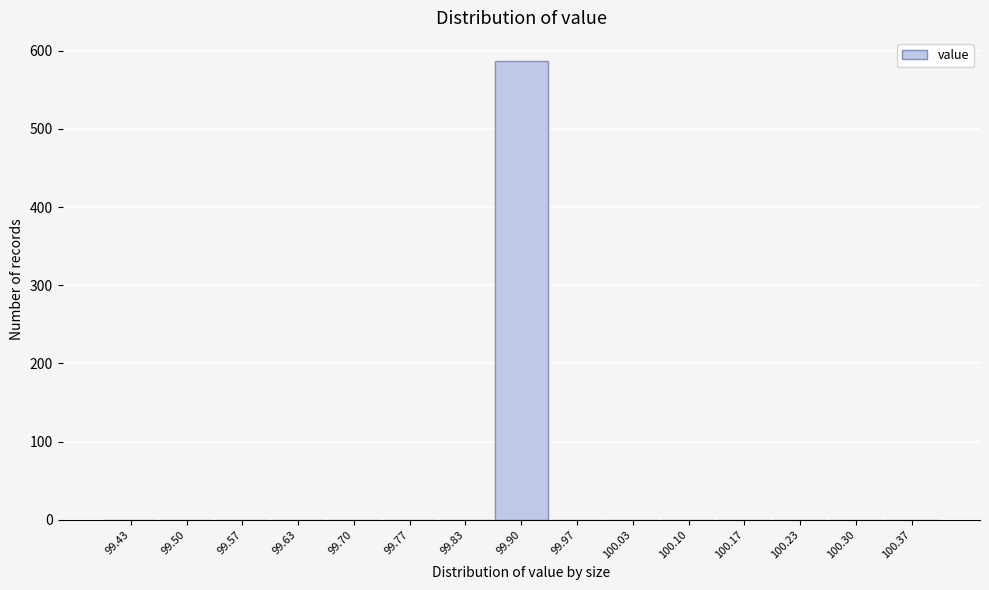

Reading left to right, transcribe this chart: for each bar, give the range it covers on the x-axis and its height. Neither the bar edges nor the heights are printed on the chart, so give them approximately, as read against the axes.

99.40 to 99.47: 0
99.47 to 99.53: 0
99.53 to 99.60: 0
99.60 to 99.67: 0
99.67 to 99.73: 0
99.73 to 99.80: 0
99.80 to 99.87: 0
99.87 to 99.93: 590
99.93 to 100.00: 0
100.00 to 100.07: 0
100.07 to 100.13: 0
100.13 to 100.20: 0
100.20 to 100.27: 0
100.27 to 100.33: 0
100.33 to 100.40: 0